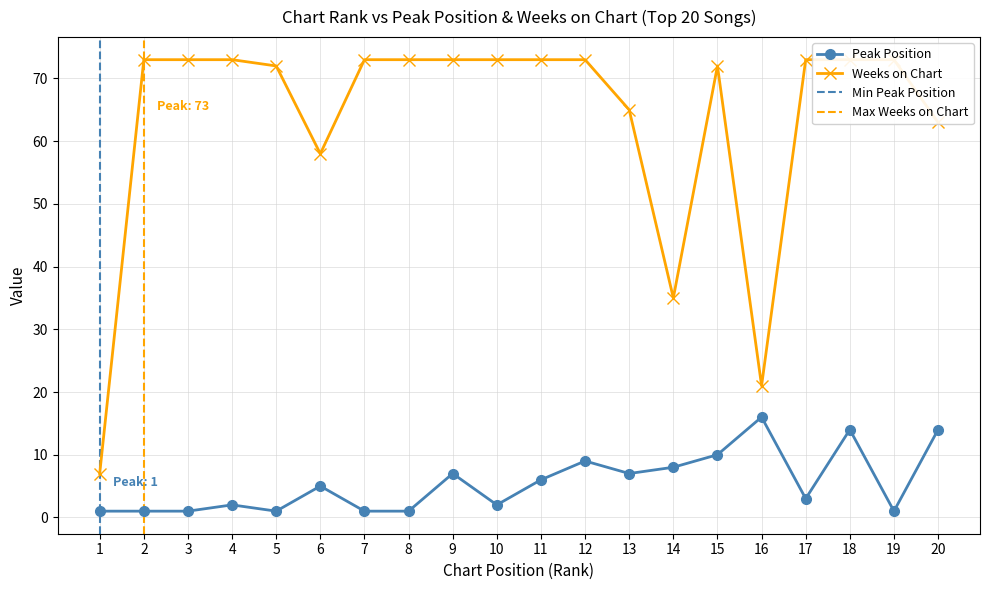

How many values in the Peak Position series exceed 5?

9